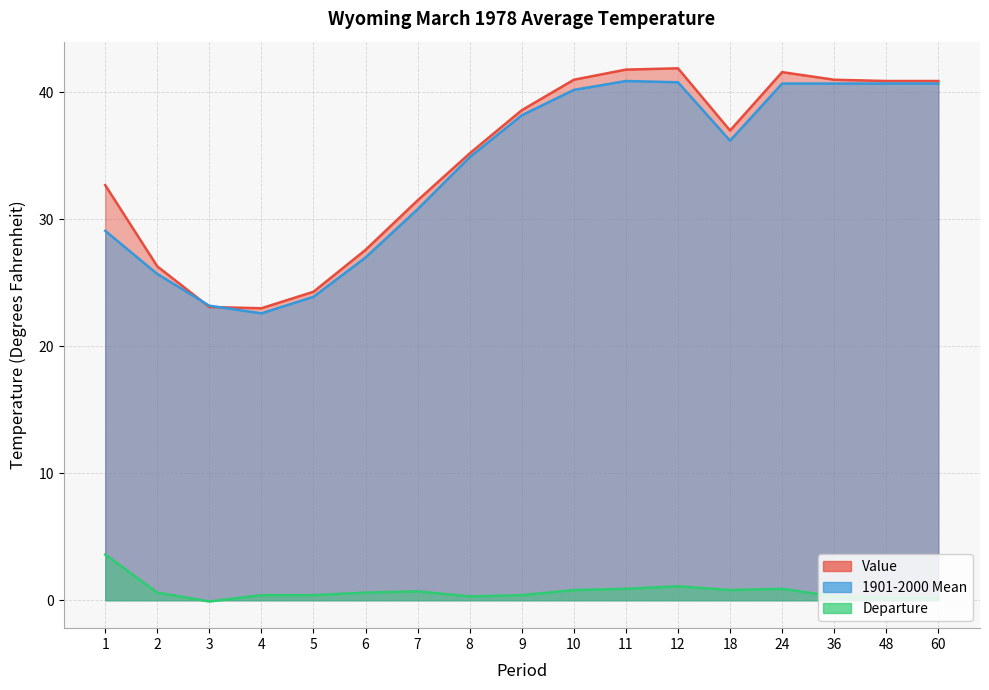

What is the average value of the Departure series?

0.7